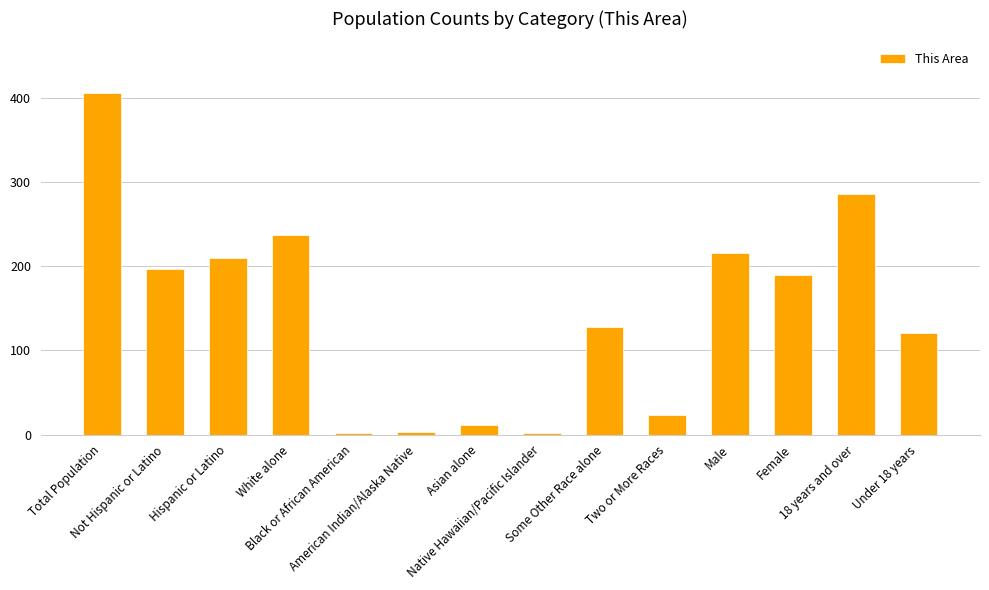

What is the label of the 2nd bar from the left?

Not Hispanic or Latino